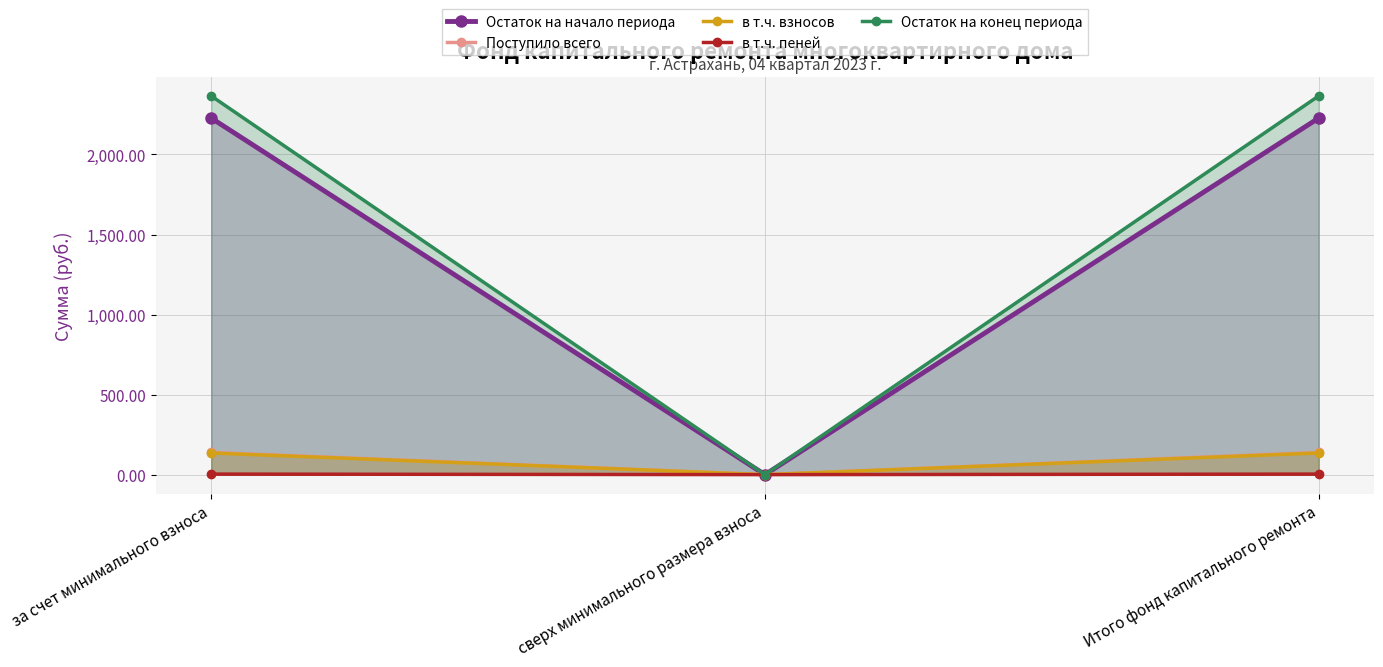

Which has a higher value, сверх минимального размера взноса or Итого фонд капитального ремонта?

Итого фонд капитального ремонта